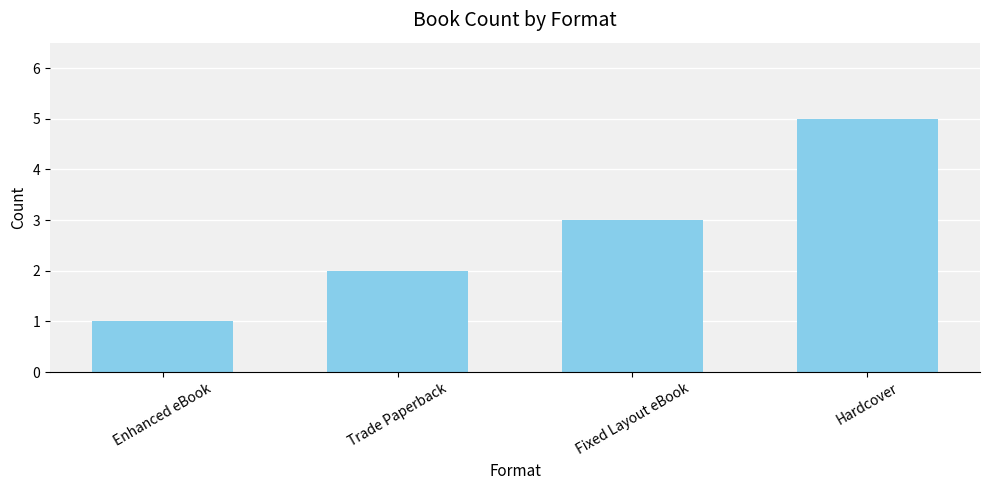

List the labels in order of value, largest first.

Hardcover, Fixed Layout eBook, Trade Paperback, Enhanced eBook